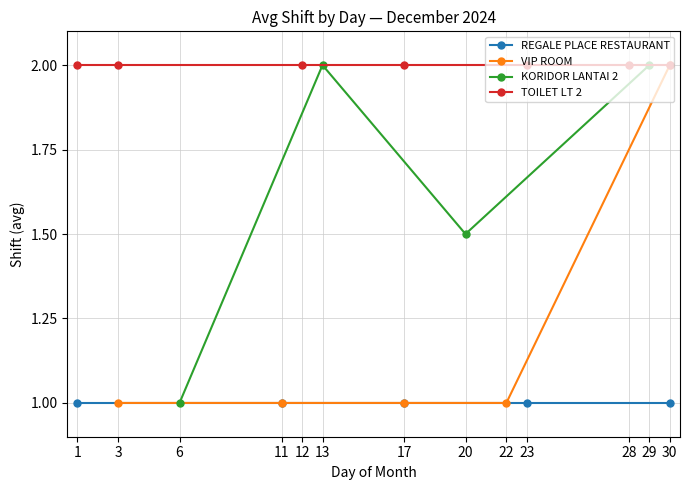

Is this an area chart (filled region under the line)?

No